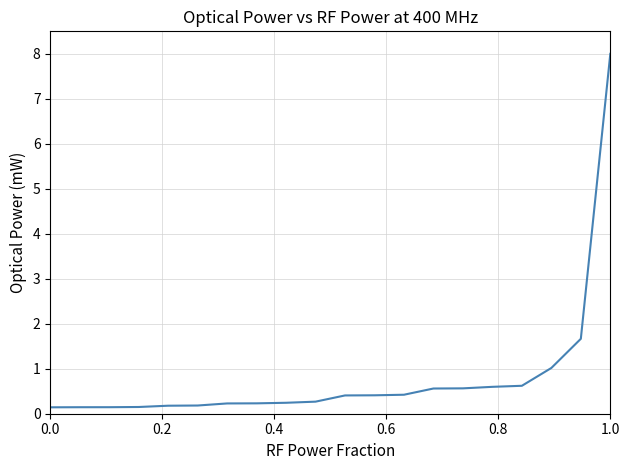

What is the difference between the maximum and minimum values?

7.9